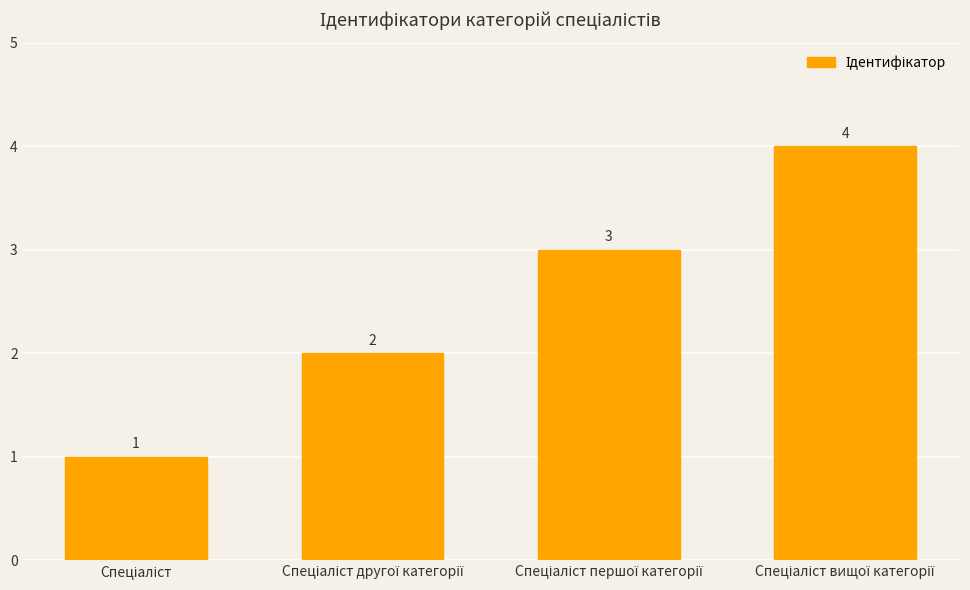

Are the bars horizontal?

No